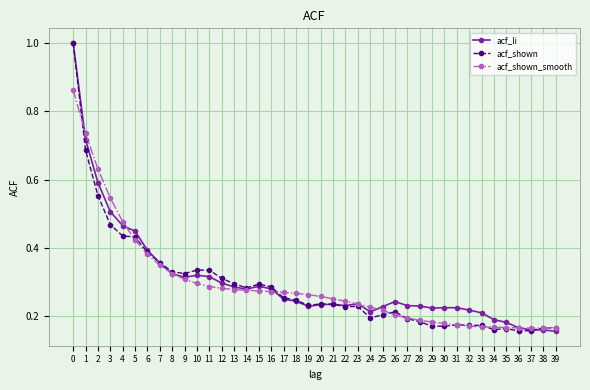

Which series ends up on top after the final intersection of acf_shown and acf_li?

acf_shown